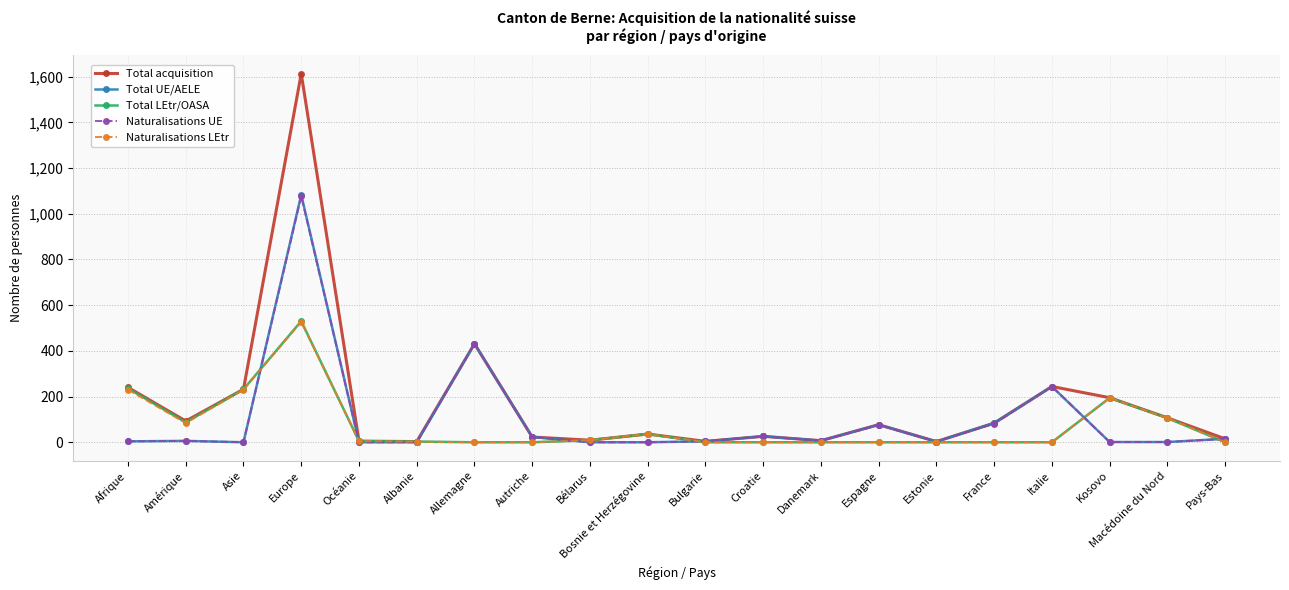

Between Albanie and Kosovo, which series saw the biggest shift?

Total acquisition